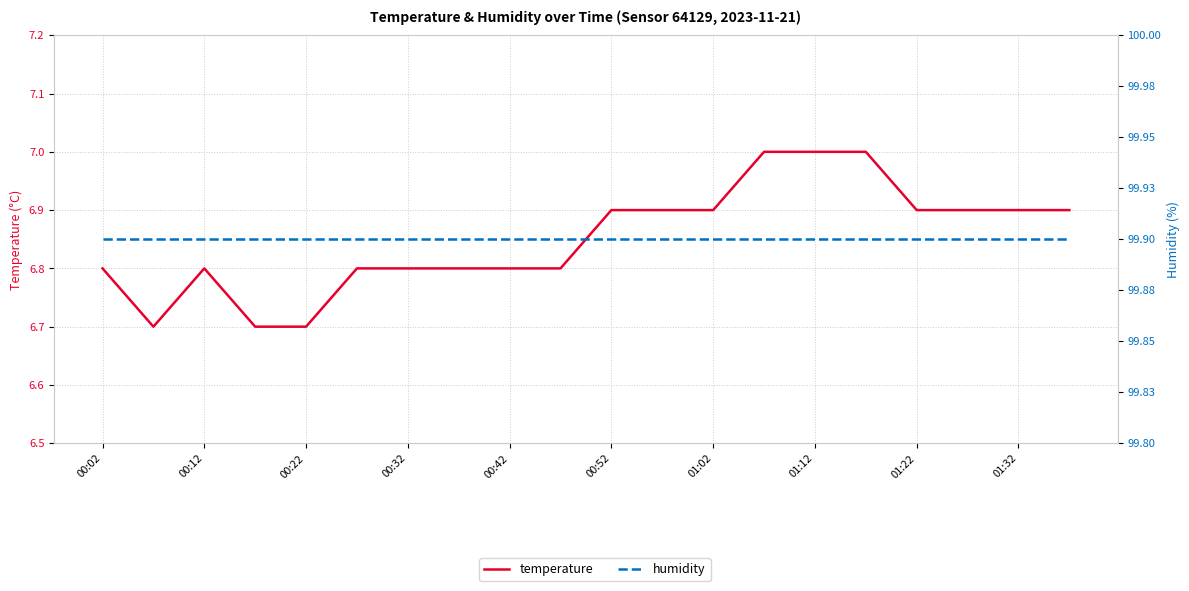

Between 00:42 and 00:12, which is larger?

00:42